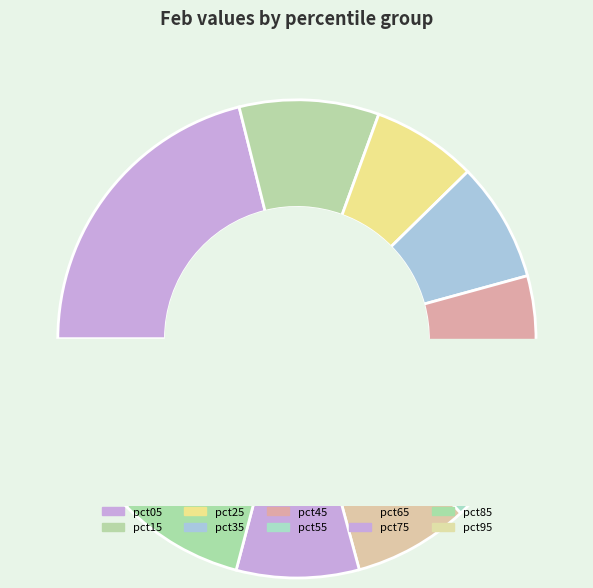

Is the sum of pct65 and pct95 greater than half?

No